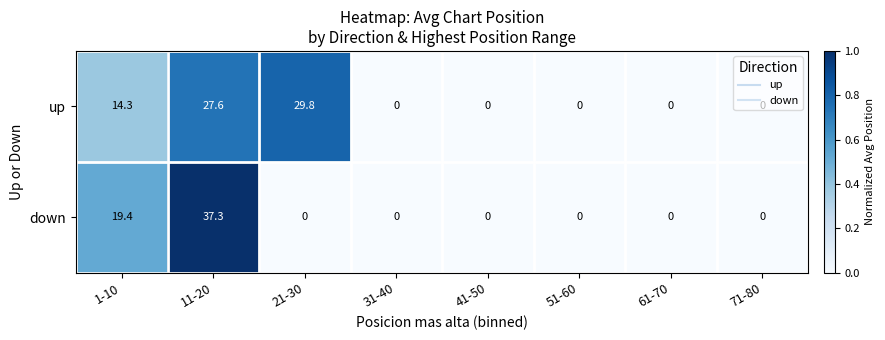

List the series in order of their overall mean, highest first.

up, down